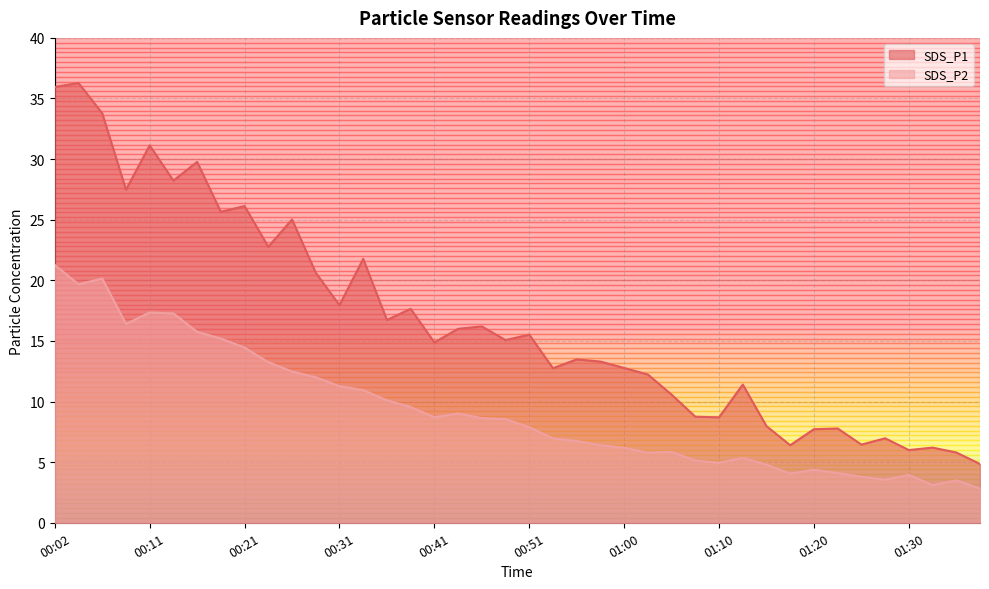

In SDS_P2, how many points are lower than both neighbors (excluding endpoints)?

8